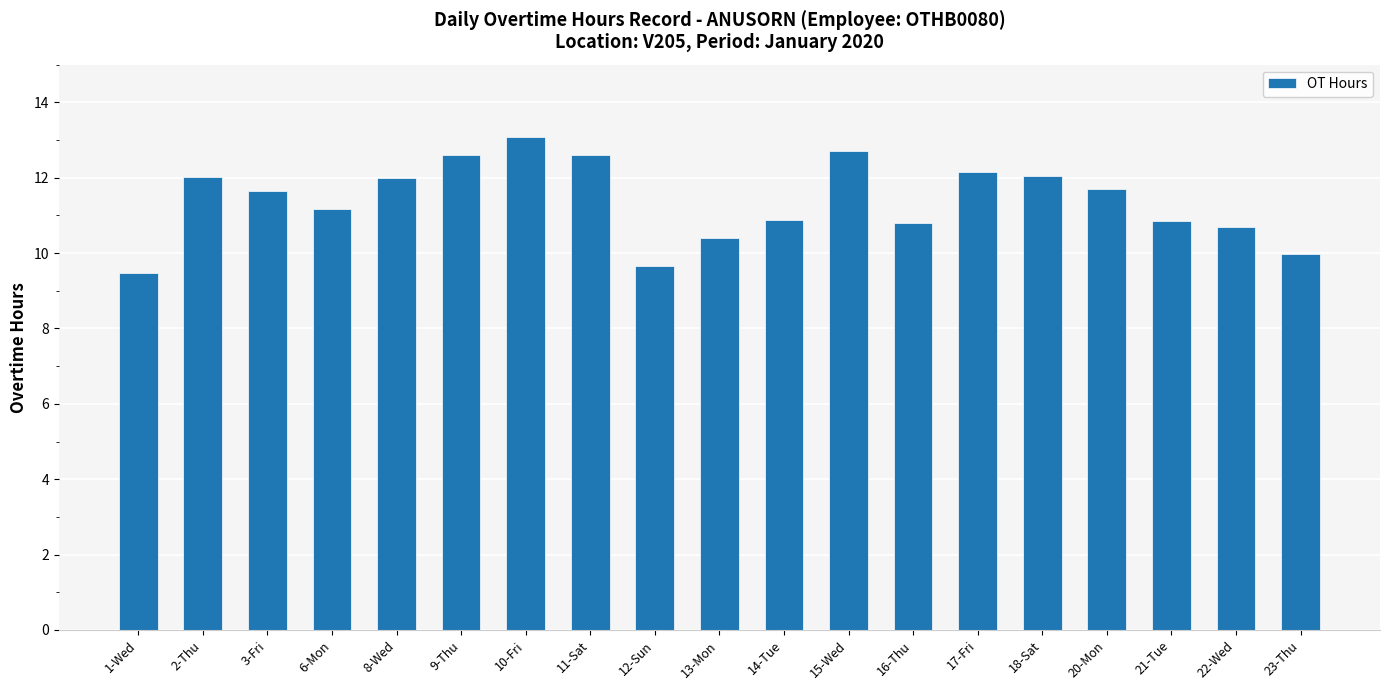

What is the difference between the maximum and minimum values?

3.6